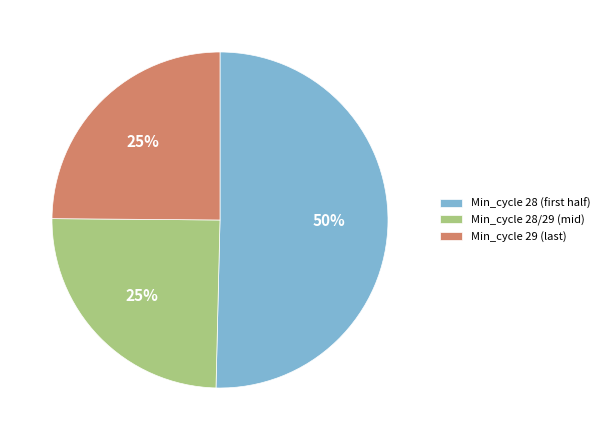

What percentage is the Min_cycle 28/29 (mid) slice, to the nearest percent?

25%